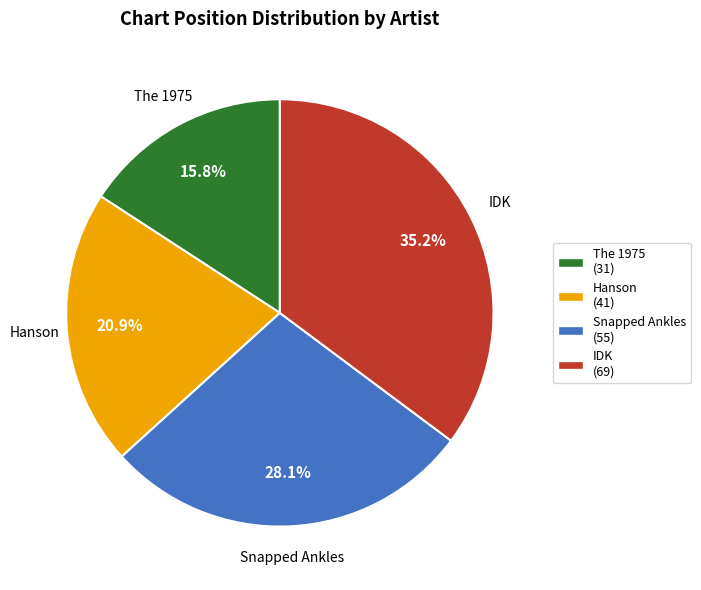

Is there a majority slice in this chart?

No